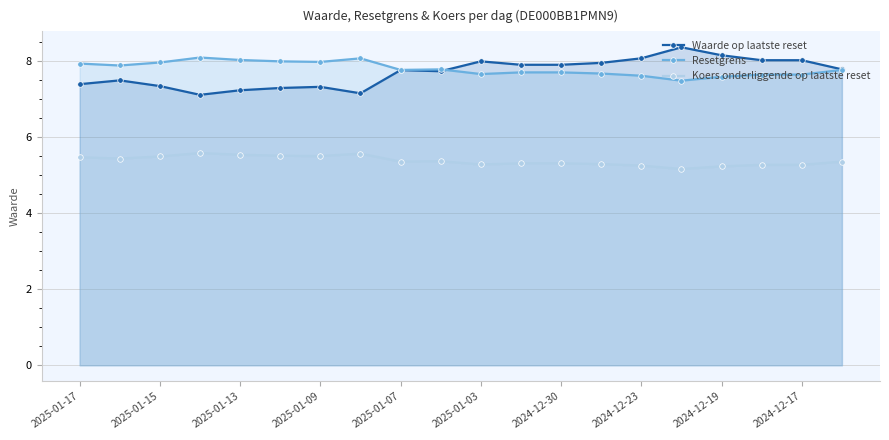

What is the difference between the highest and lowest values at 2025-01-13?

2.5